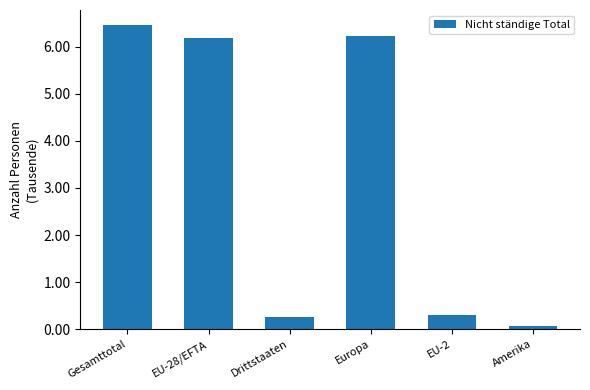

Does the chart contain any negative values?

No